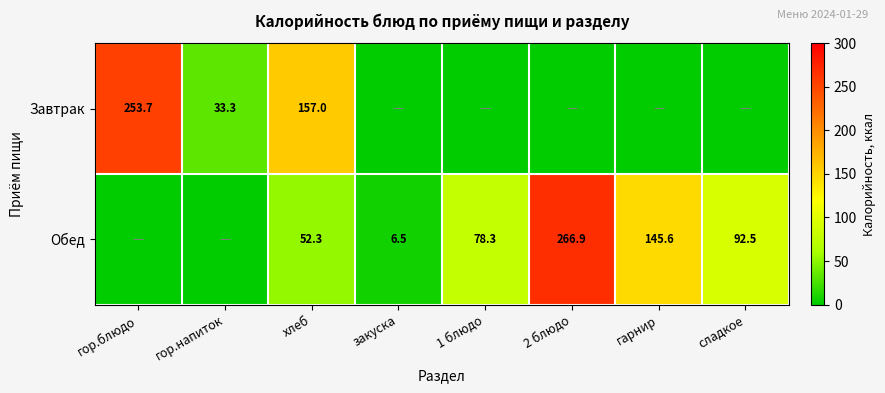

Count the number of data series in this chart.

2